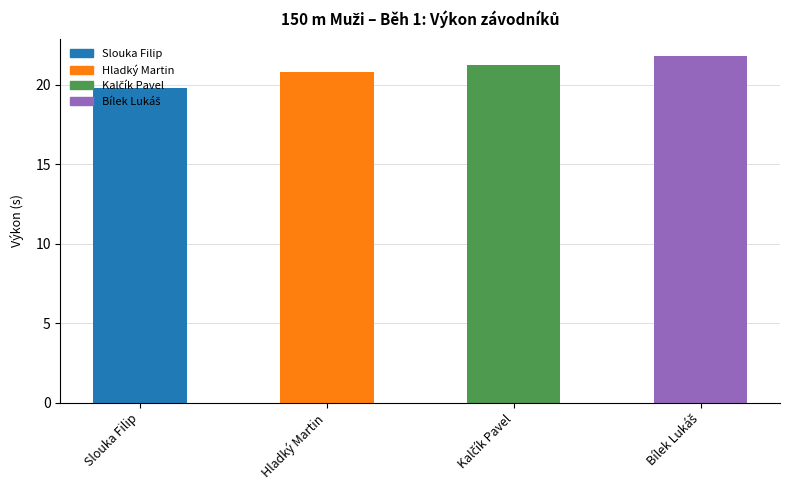

True or false: the data shows 34.0 at Hladký Martin.

False